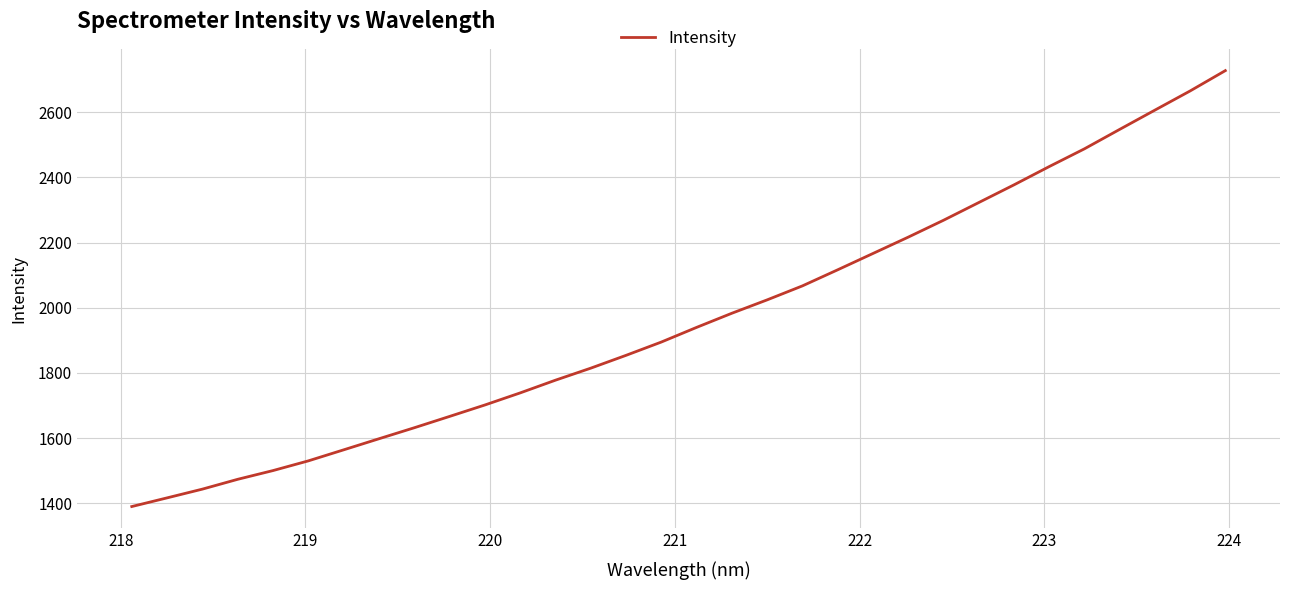

What is the minimum value shown in the chart?

1389.6